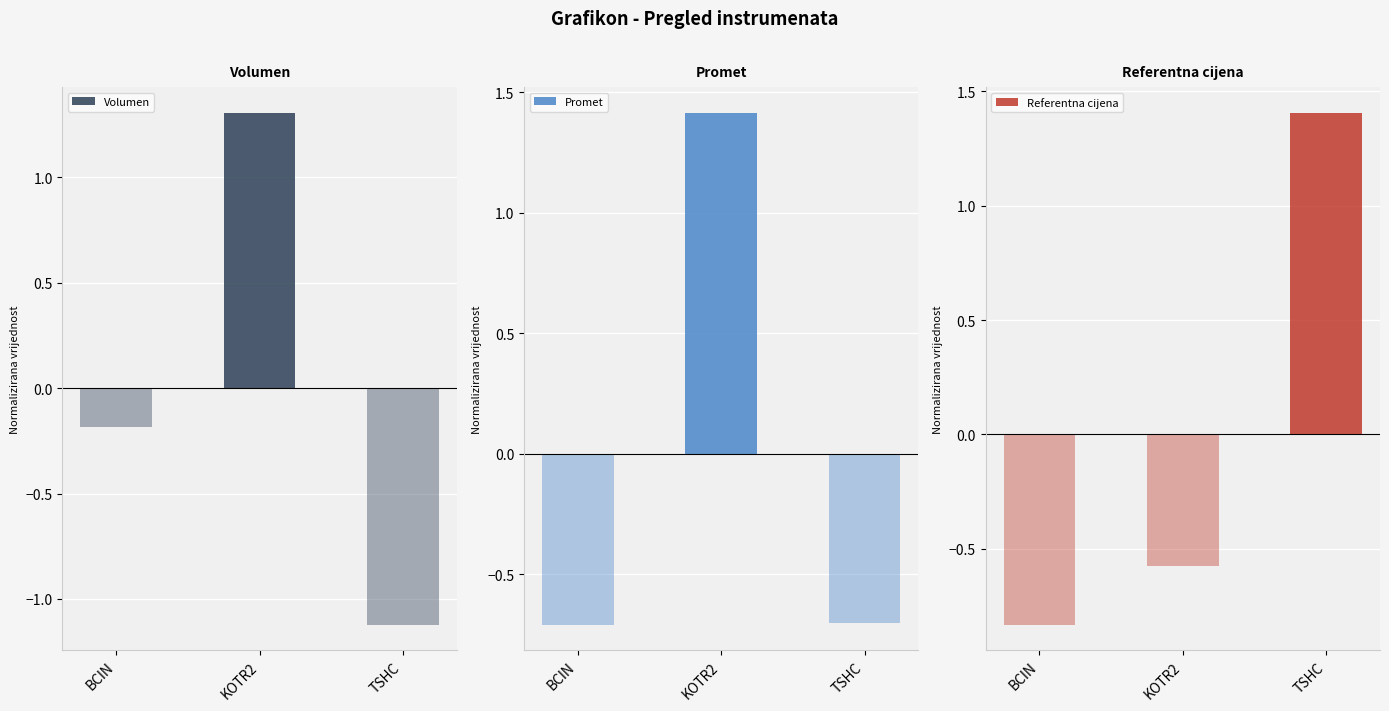

How many values in Volumen are above zero?

1